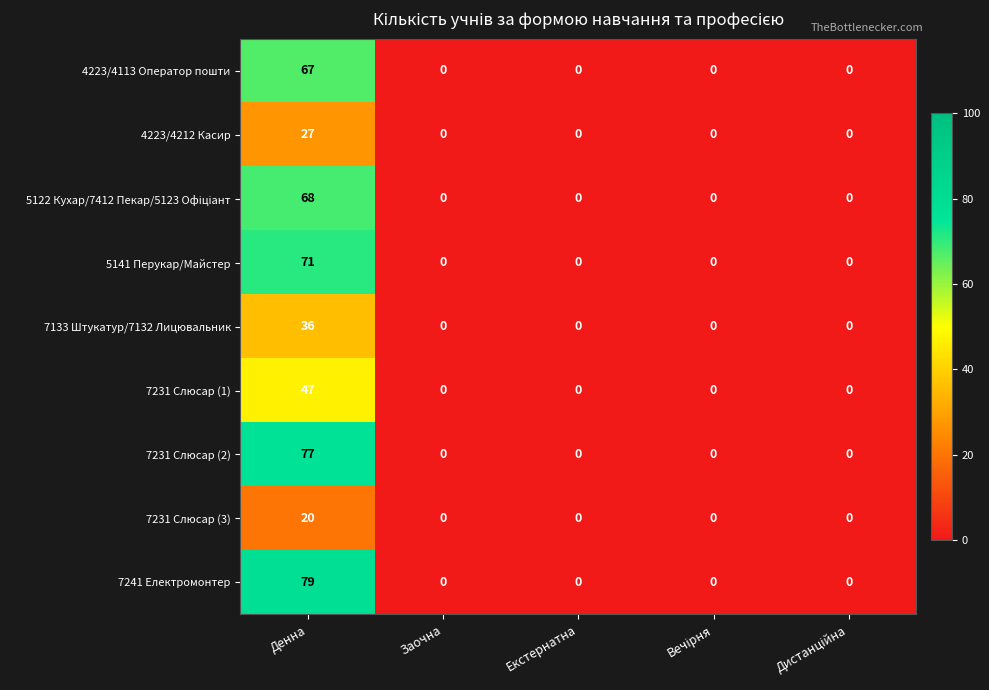

Which series changed the most between Денна and Заочна?

7241 Електромонтер